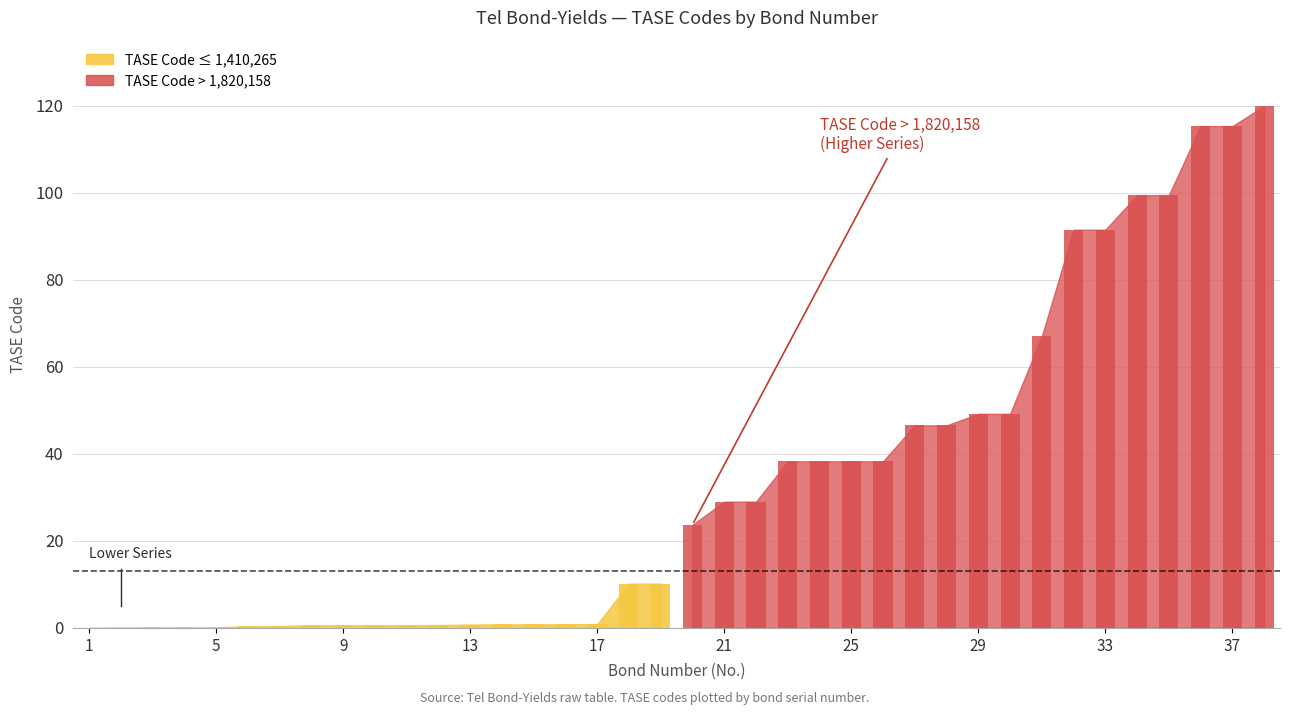

What is the average value of the TASE Code (below 20) series?

1.5